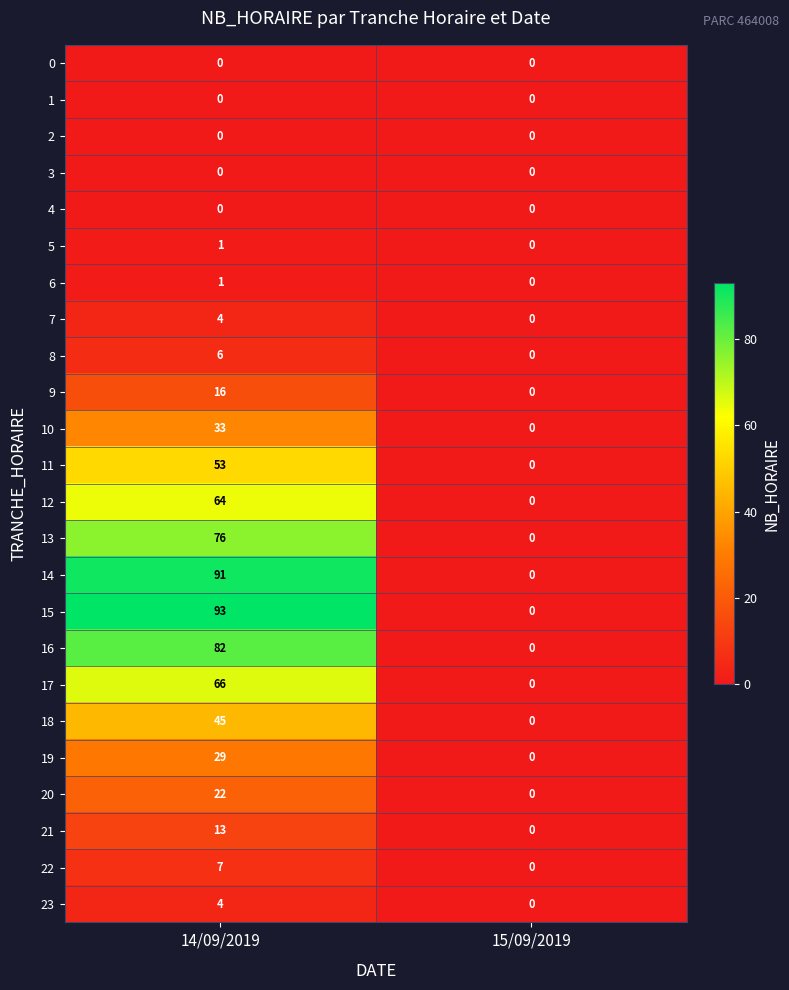

Rank the categories by 19 value from lowest to highest.

15/09/2019, 14/09/2019